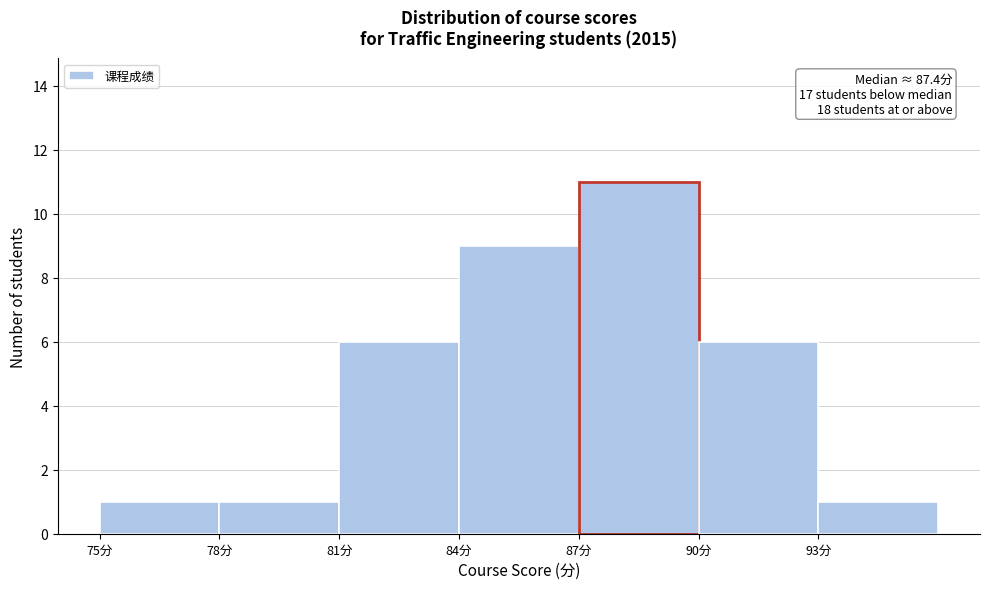

Which range on the x-axis has the tallest bar?

87 to 90